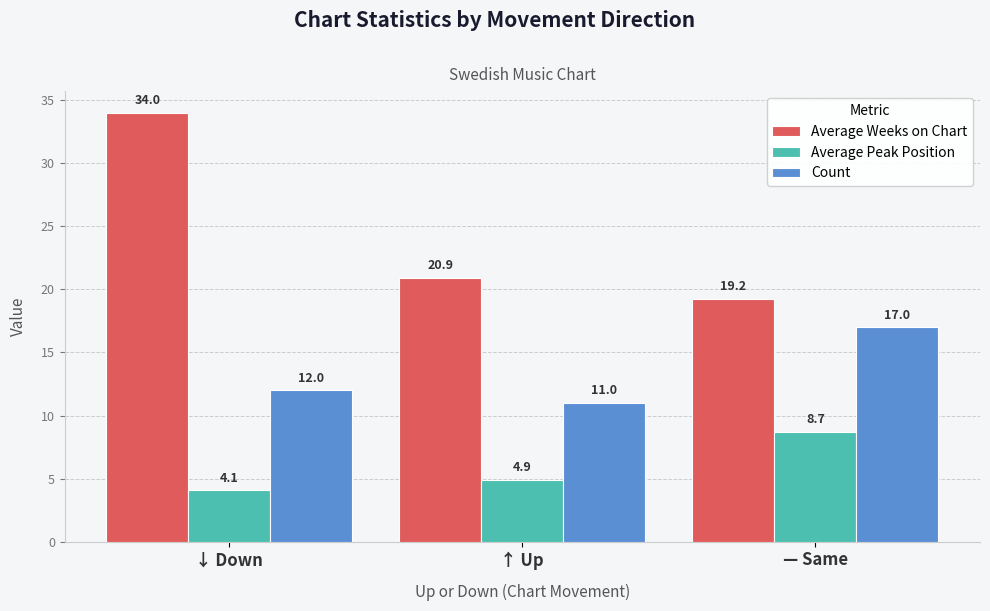

What is the difference between the maximum and minimum values in the Count series?

6.0